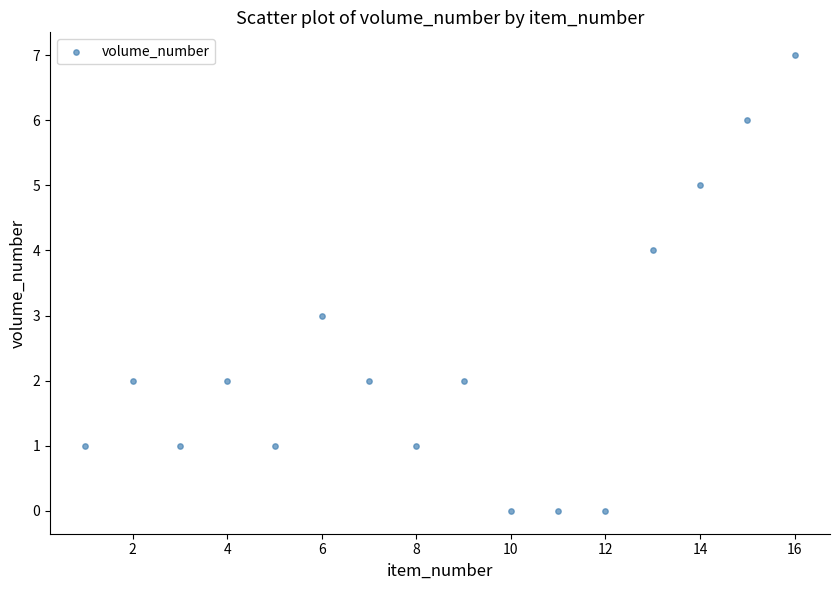

What is the range of Y values (max minus min)?

7